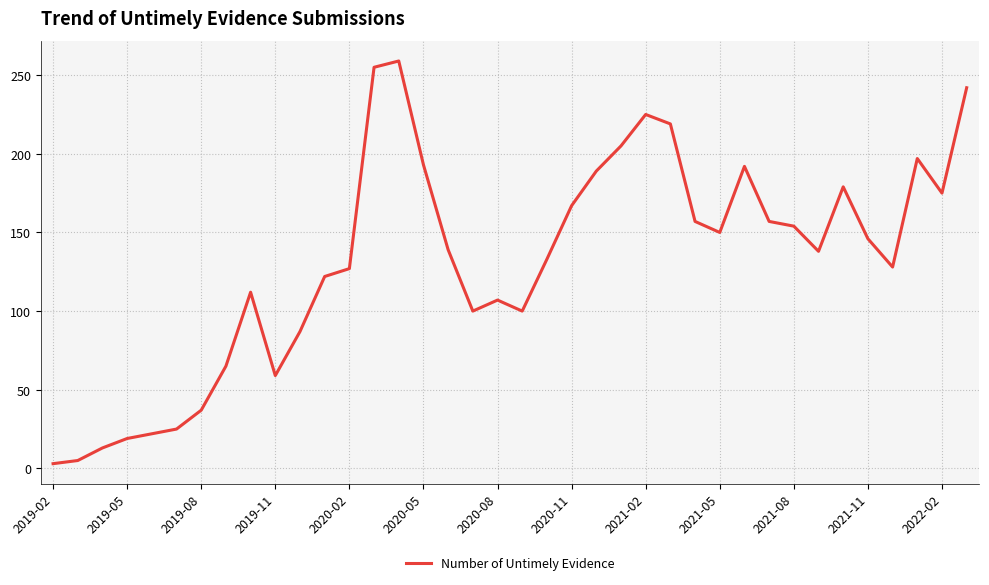

True or false: there are more than 1 points higher than both neighbors.

True